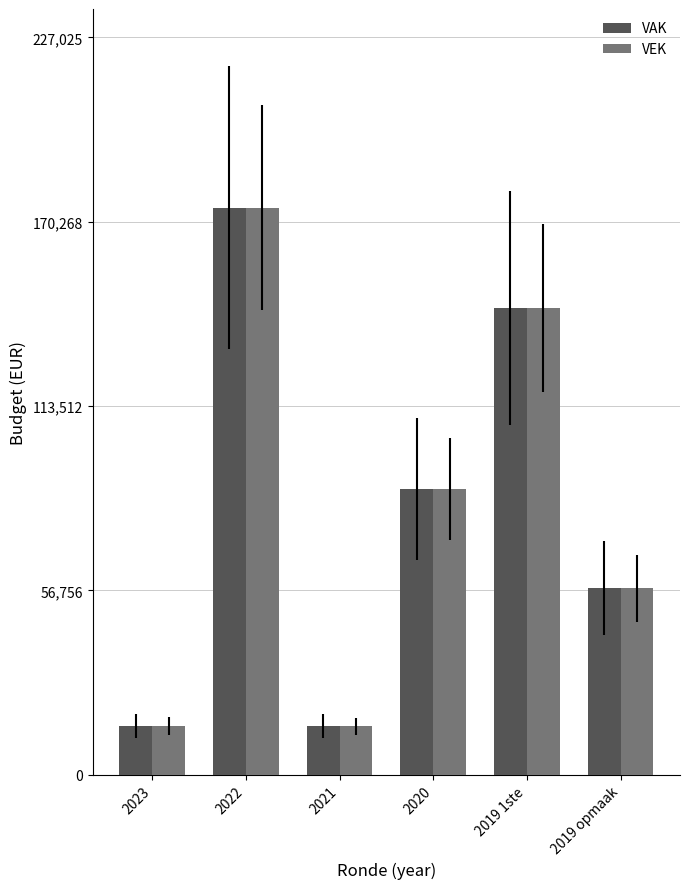

Is it true that VAK equals 14899 at 2021?

True